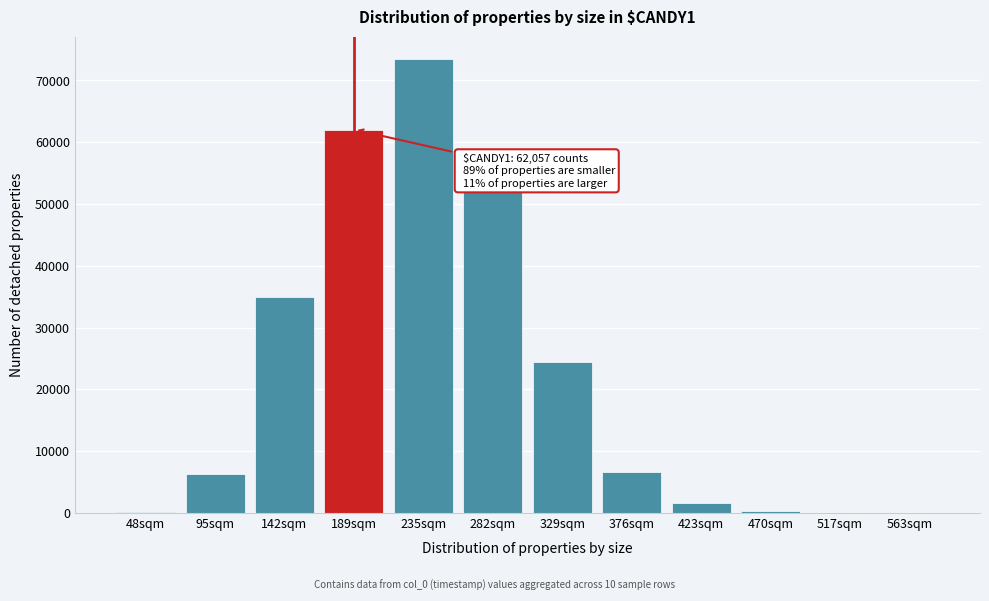

What is the greatest value displayed?

73399